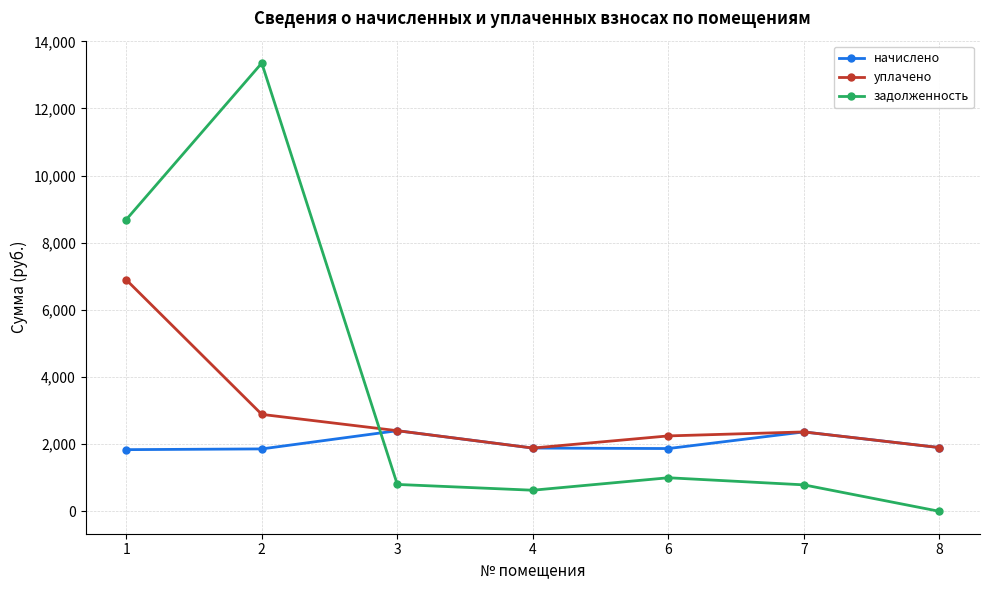

The value of задолженность at 1 is 5022.7. True or false?

False